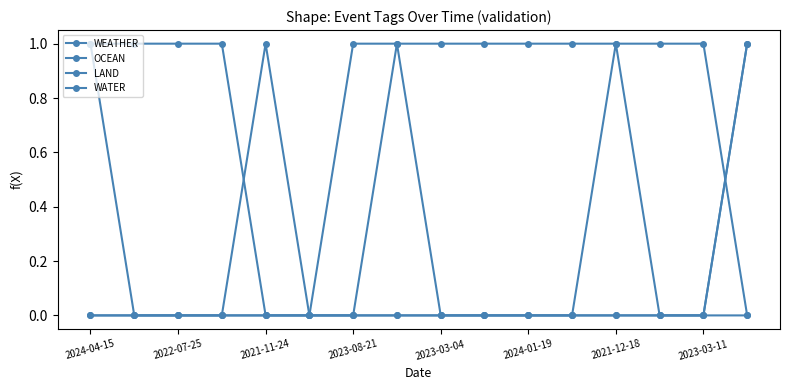

Where do WEATHER and WATER first cross each other?

14 and 15